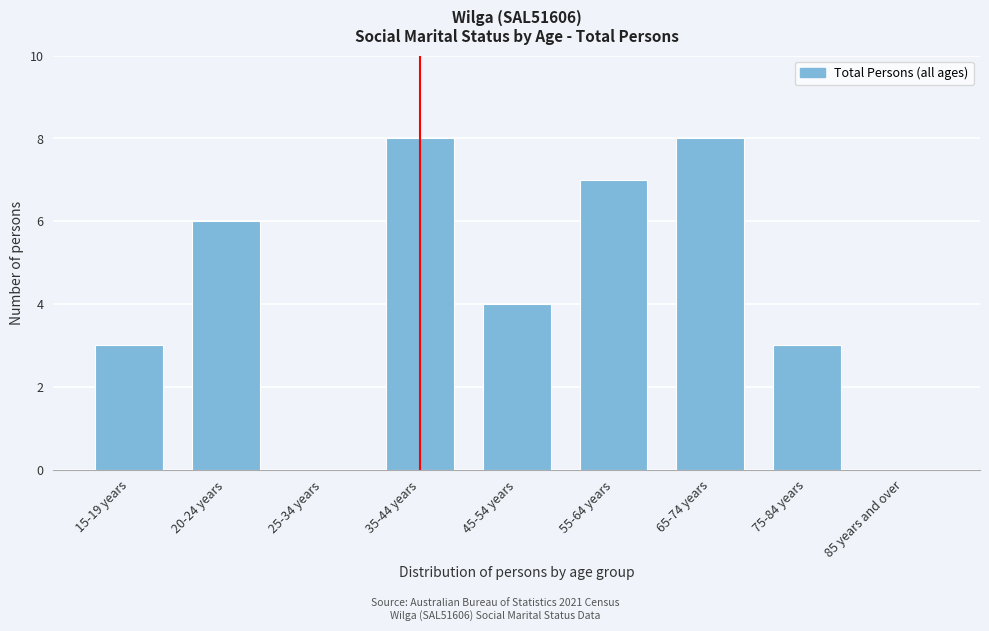

Reading right to left, extract all data points from this chart.

85 years and over=0	75-84 years=3	65-74 years=8	55-64 years=7	45-54 years=4	35-44 years=8	25-34 years=0	20-24 years=6	15-19 years=3